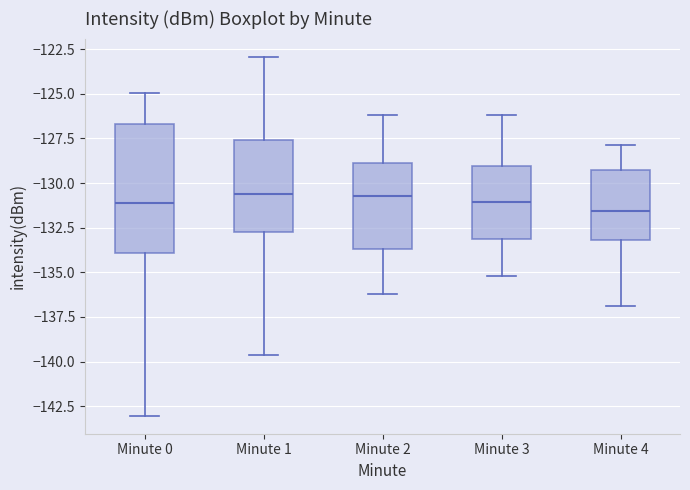

Where does the lower whisker of the box for Minute 2 end on the y-axis? The values are not printed on the chart, so give them approximately, as read against the axis.

-136.0